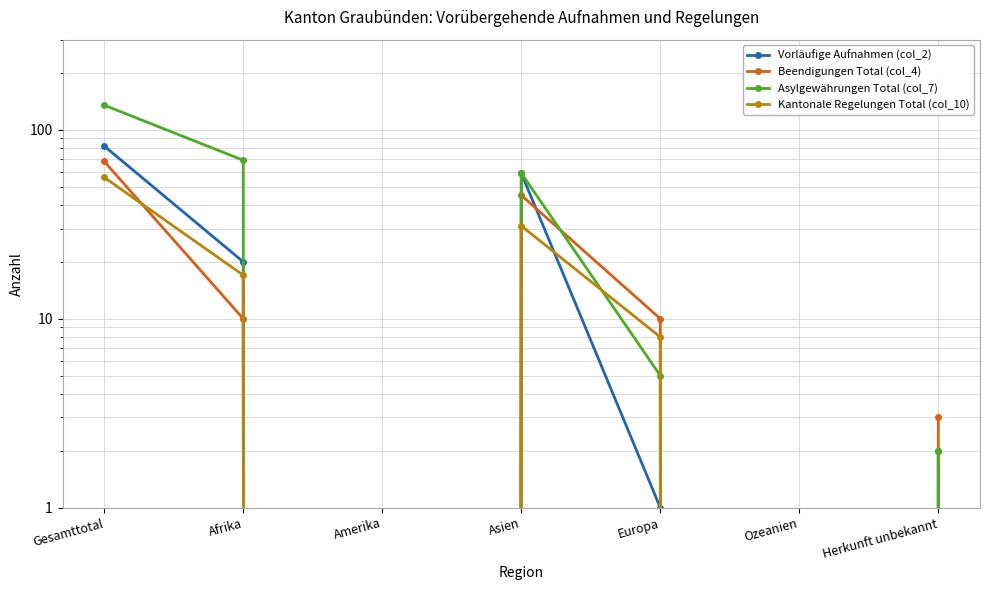

At which category does the chart reach its minimum across all series?

Amerika